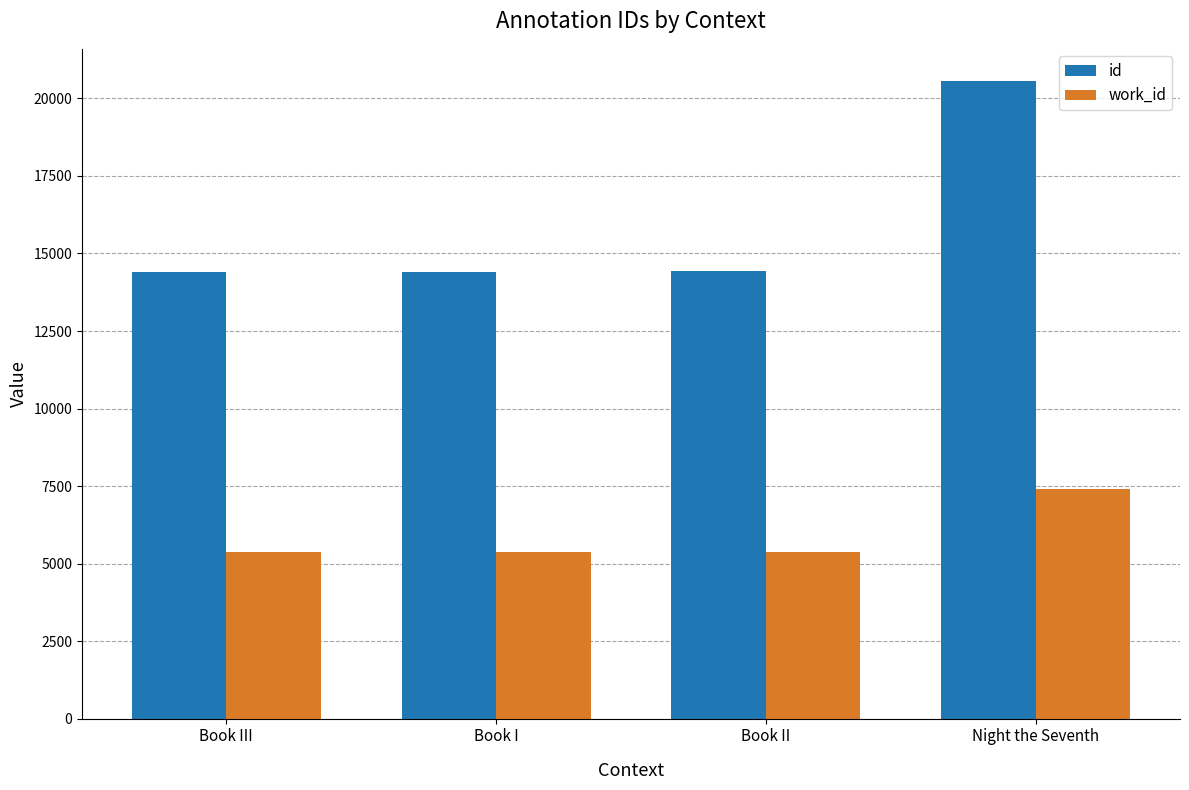

What is the difference between the maximum and minimum values in the id series?

6183